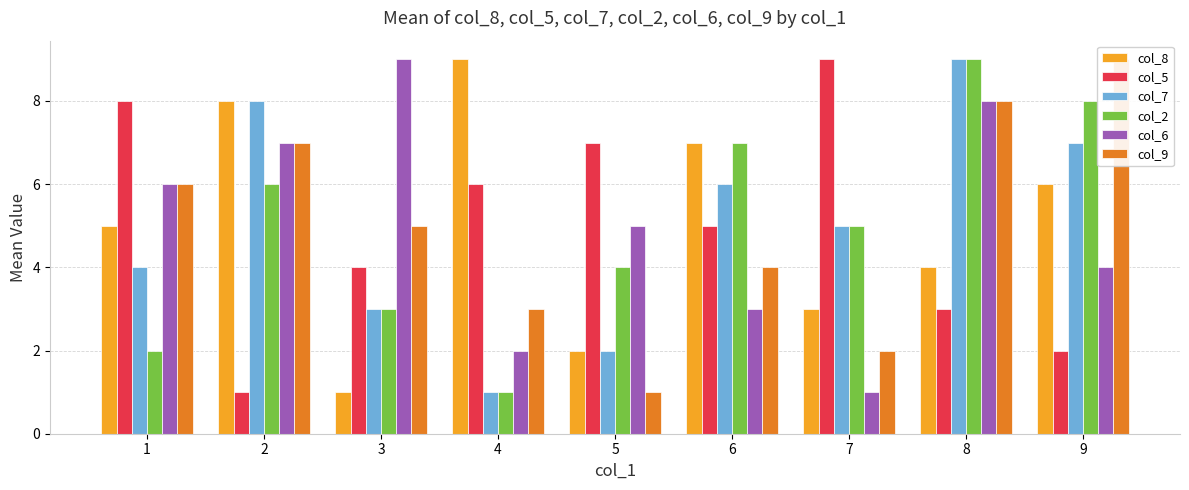

What is the highest value of the col_7 series?

9